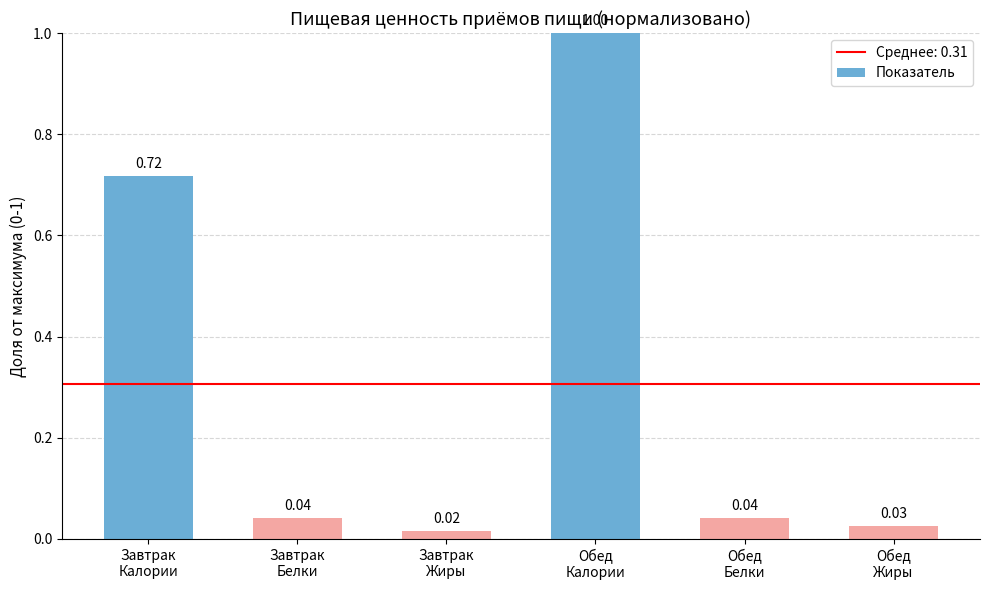

What is the greatest value displayed?

1.0